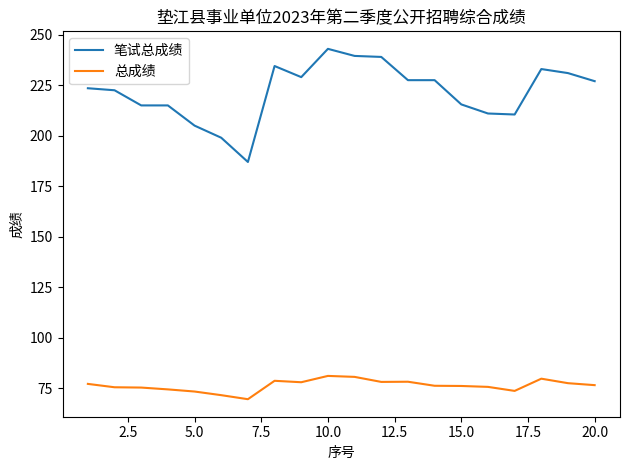

True or false: 总成绩 and 笔试总成绩 intersect in this chart.

False